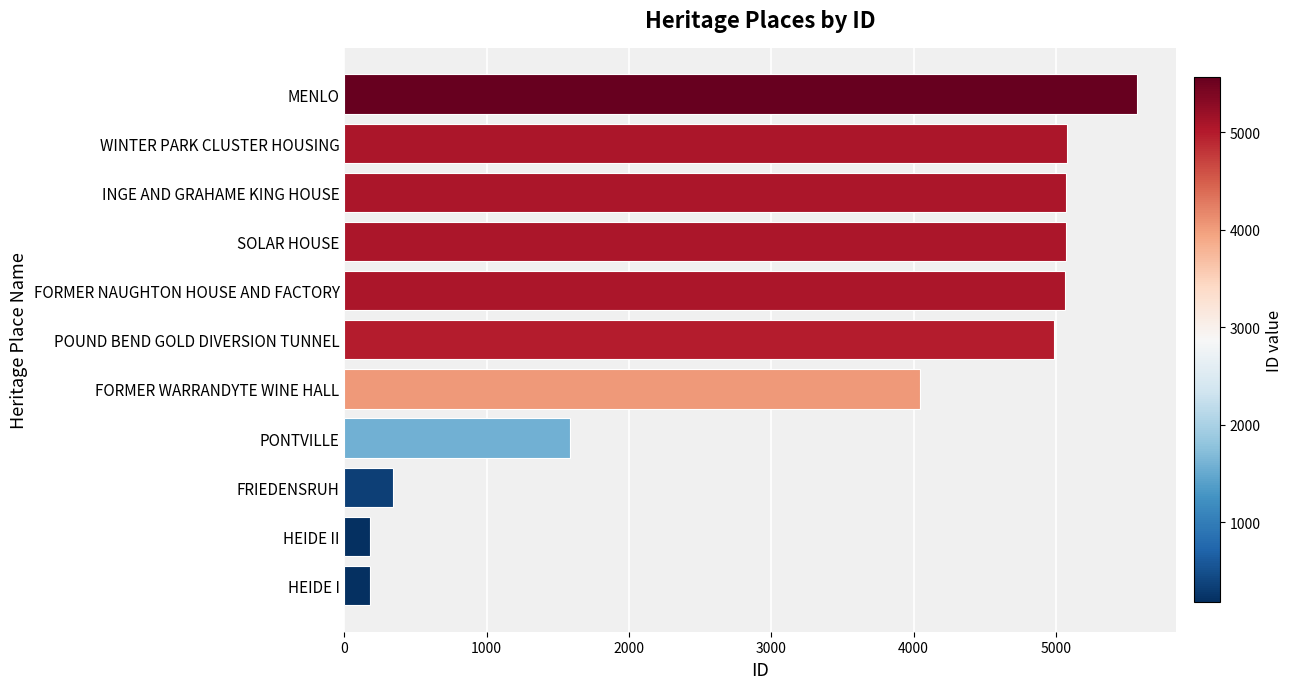

What is the ratio of the value at SOLAR HOUSE to the value at PONTVILLE?

3.2